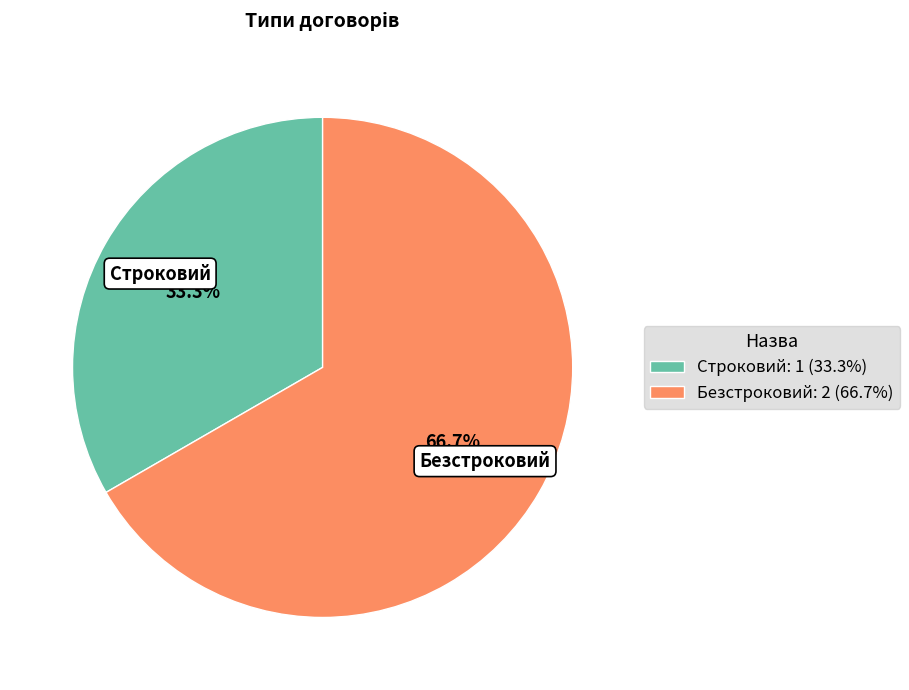

True or false: Строковий accounts for 33% of the total.

True